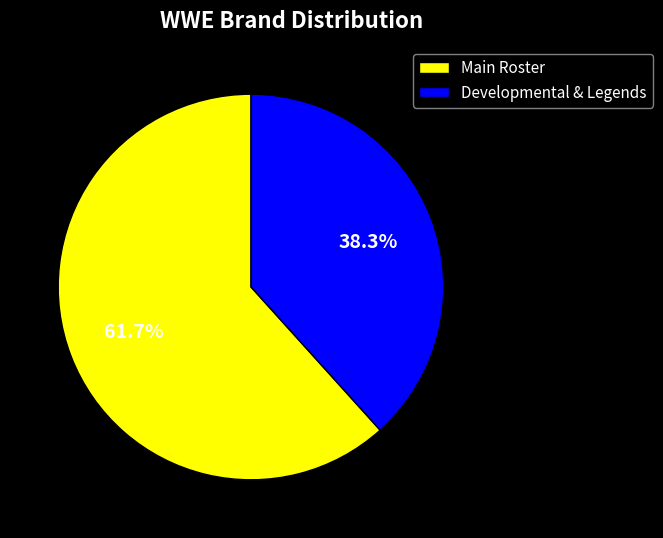

Which category has the biggest portion of the pie?

Main Roster